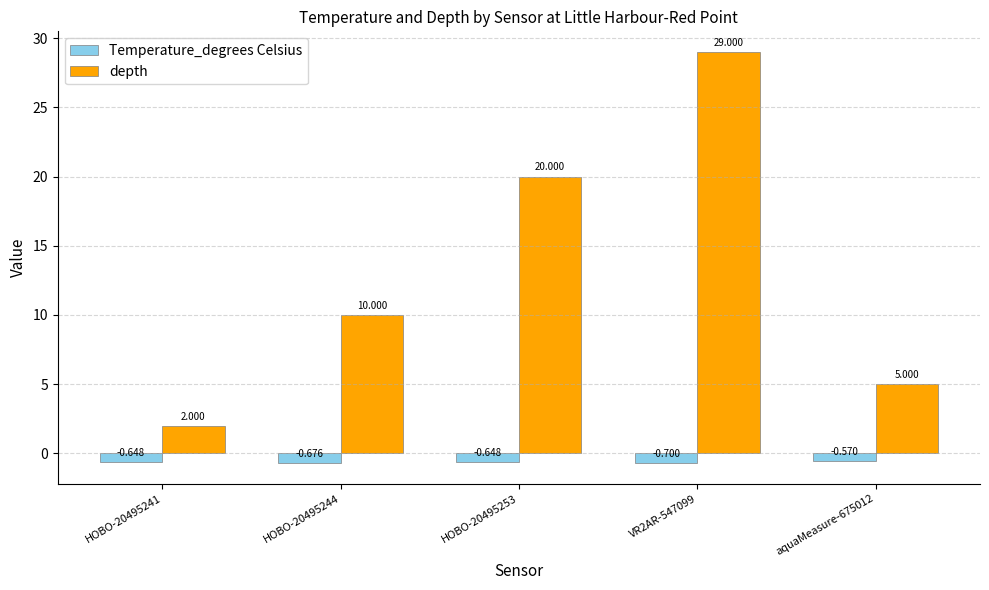

What are all the series names shown in the legend?

Temperature_degrees Celsius, depth